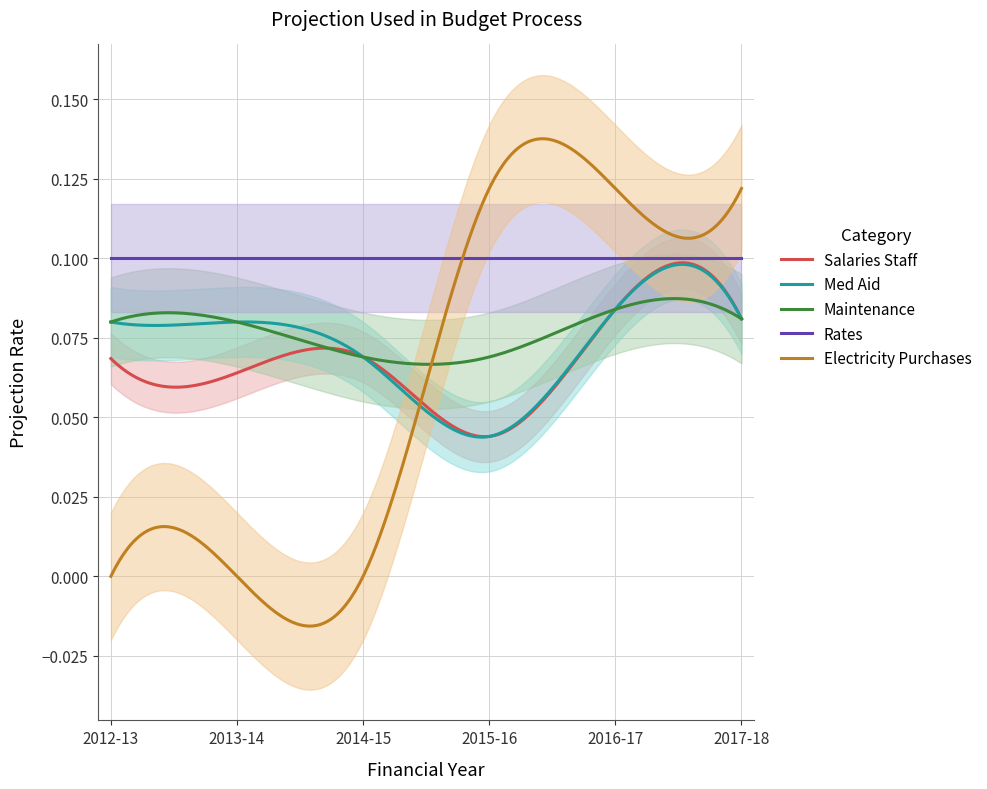

Reading right to left, extract all data points from this chart.

Salaries Staff: 0.1	0.1	0.0	0.1	0.1	0.1
Med Aid: 0.1	0.1	0.0	0.1	0.1	0.1
Maintenance: 0.1	0.1	0.1	0.1	0.1	0.1
Rates: 0.1	0.1	0.1	0.1	0.1	0.1
Electricity Purchases: 0.1	0.1	0.1	0.0	0.0	0.0